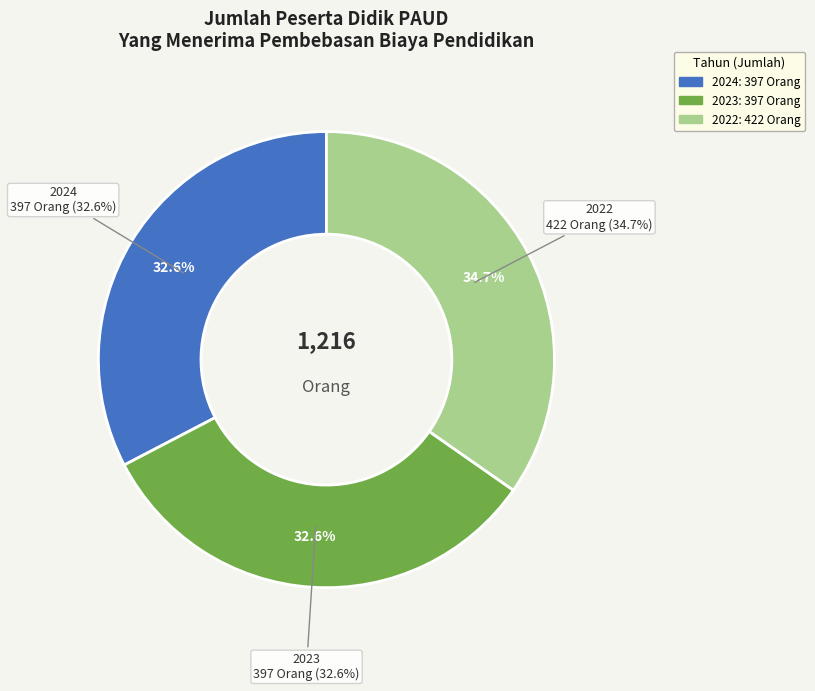

Does 2022 represent more than half of the total?

No